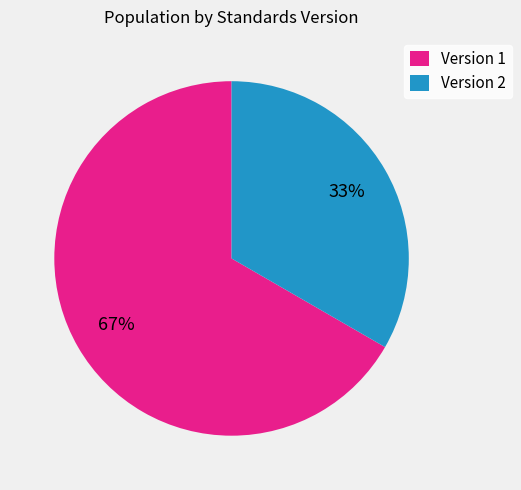

To the nearest percent, what is the average slice percentage?

50%